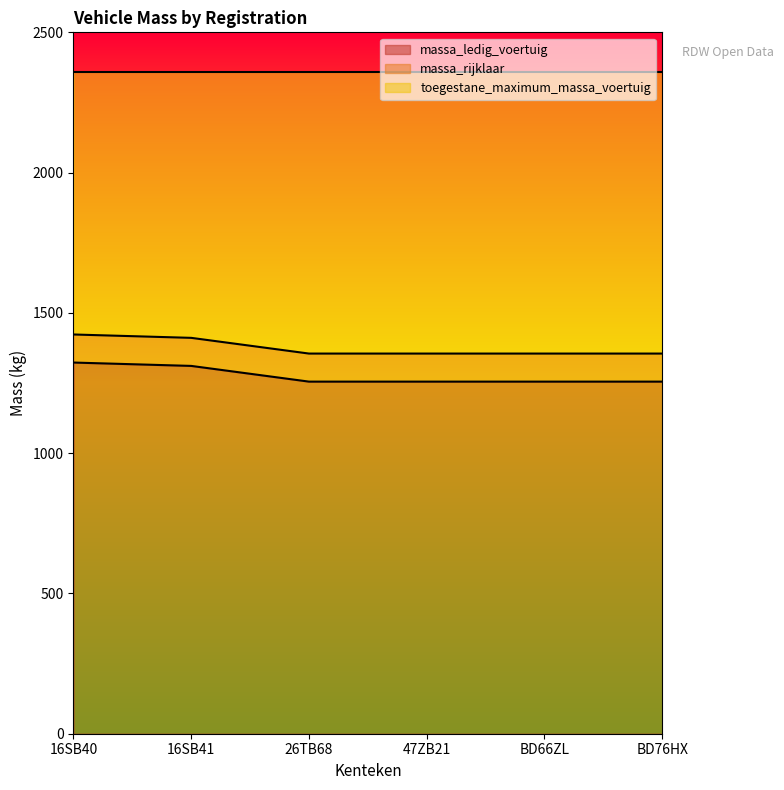

What is the difference between the second highest and second lowest values in the massa_rijklaar series?

56